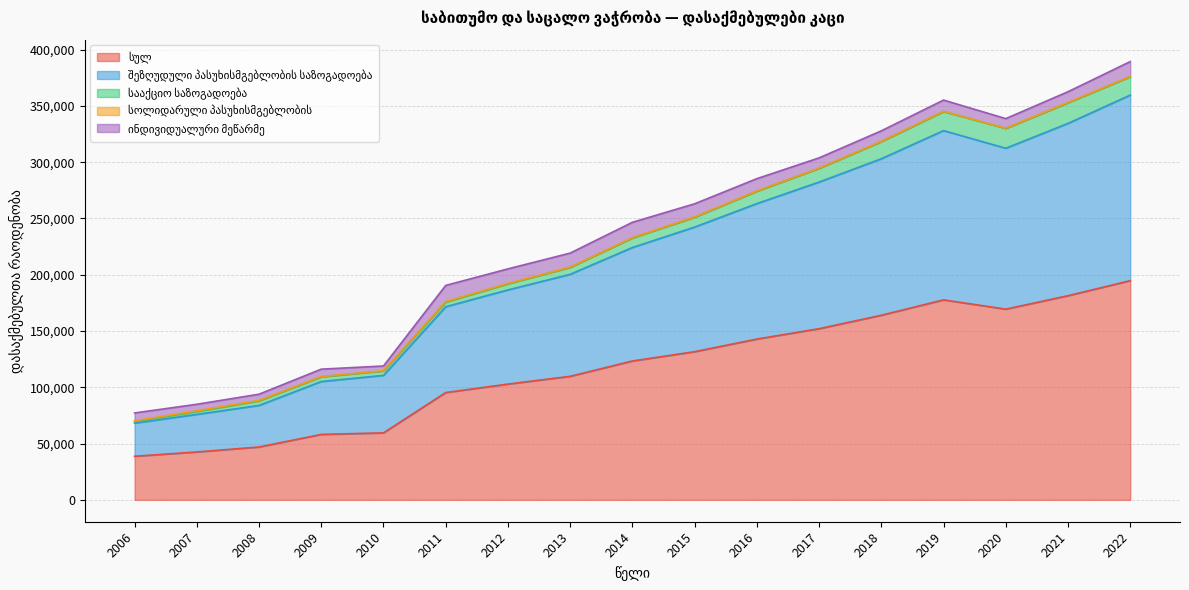

At which category does სულ reach its first local valley?

2020